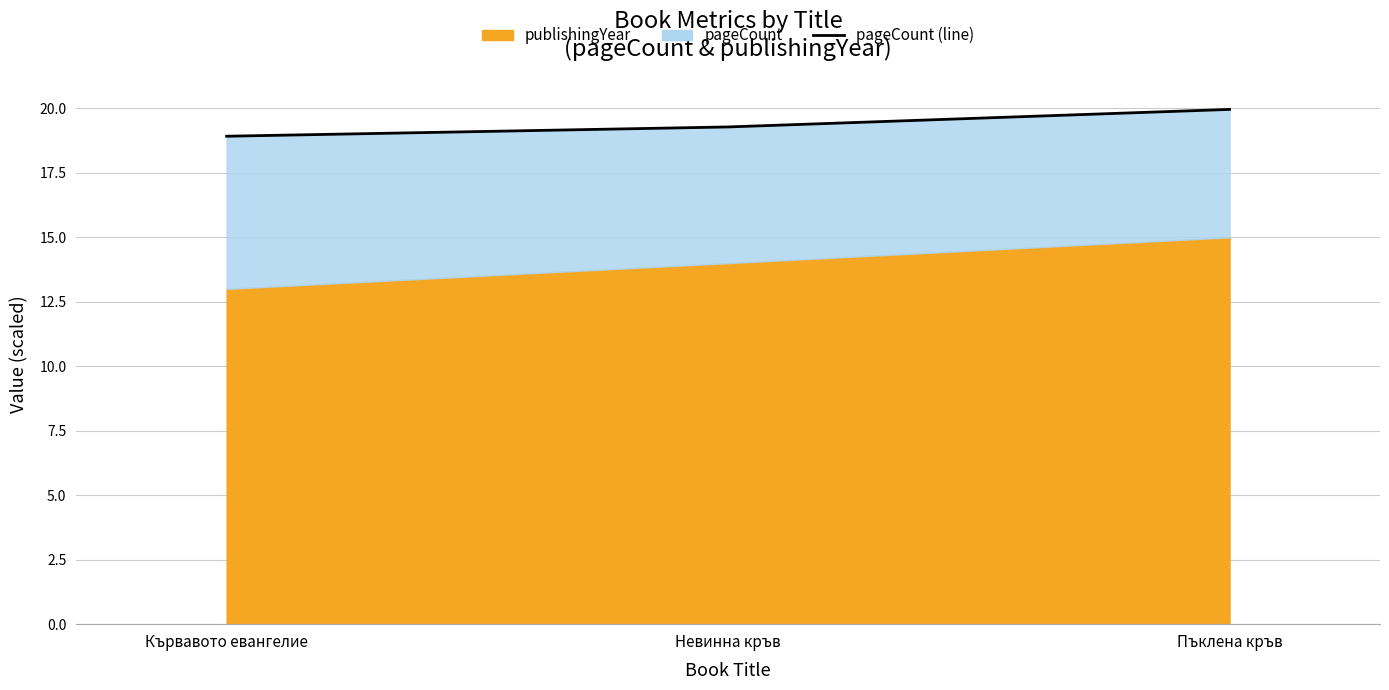

What is the difference between the second highest and minimum values?

0.4